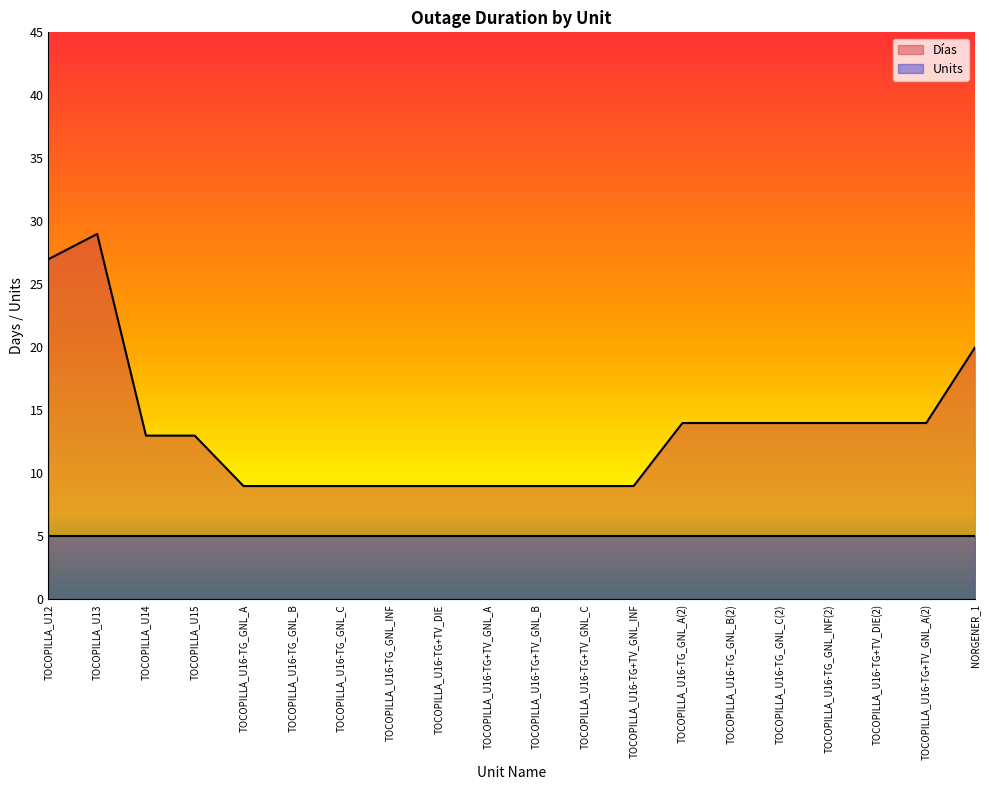

What is the change in value from TOCOPILLA_U14 to TOCOPILLA_U16-TG+TV_GNL_B?

-4